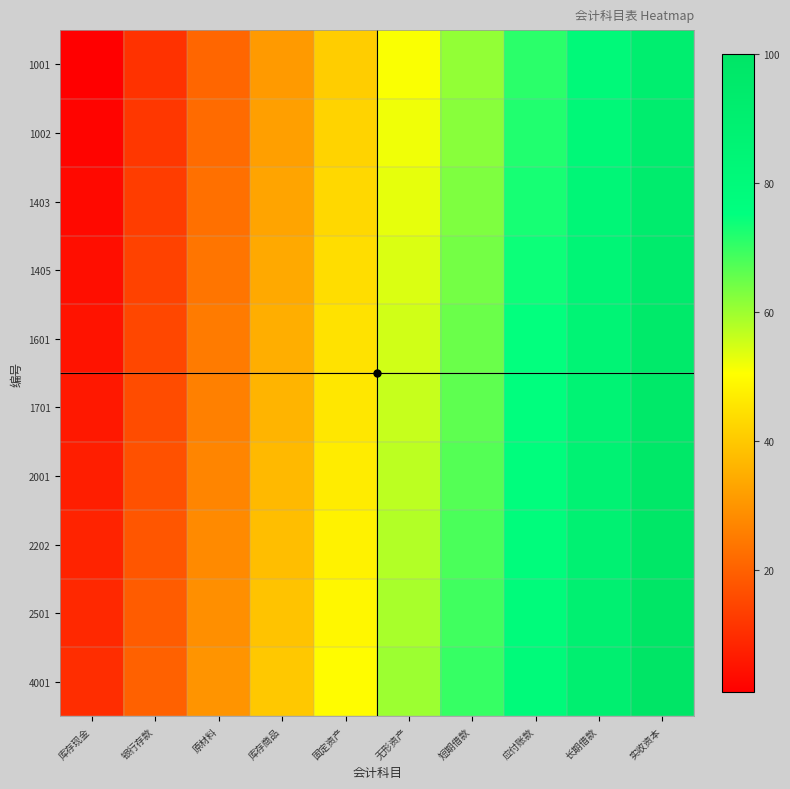

How many data points does each series have?

10